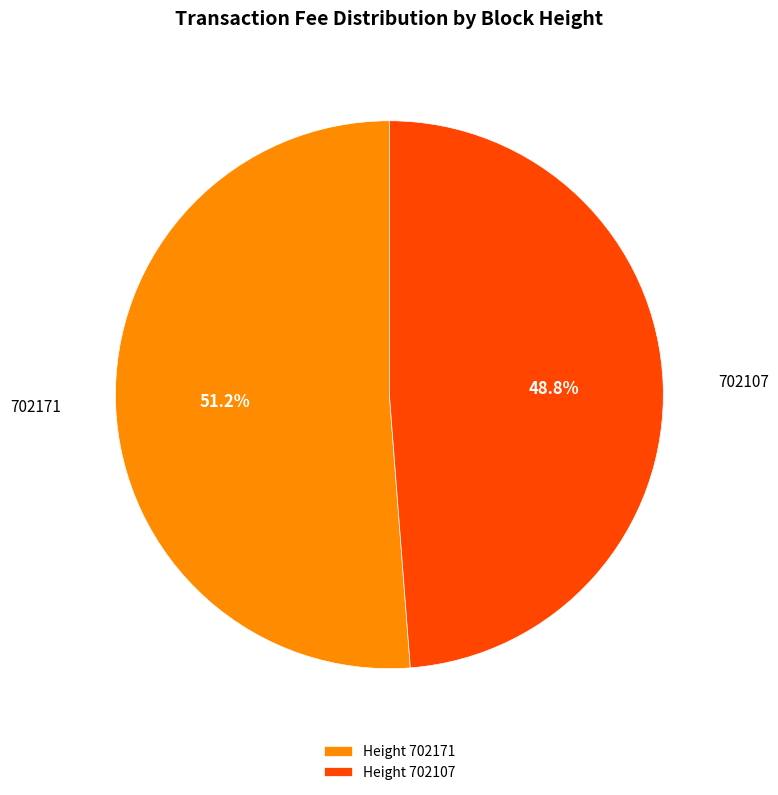

What percentage is the 702107 slice, to the nearest percent?

49%